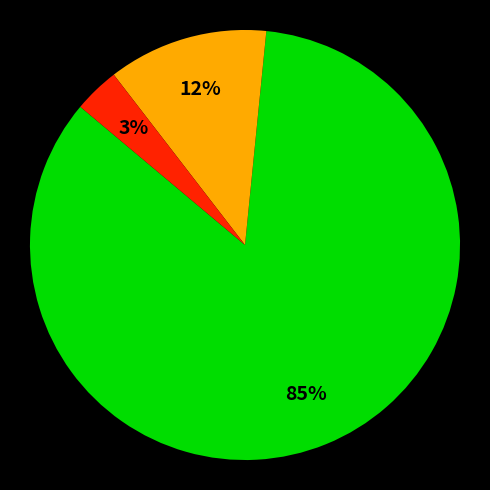

Does any single category account for the majority?

Yes